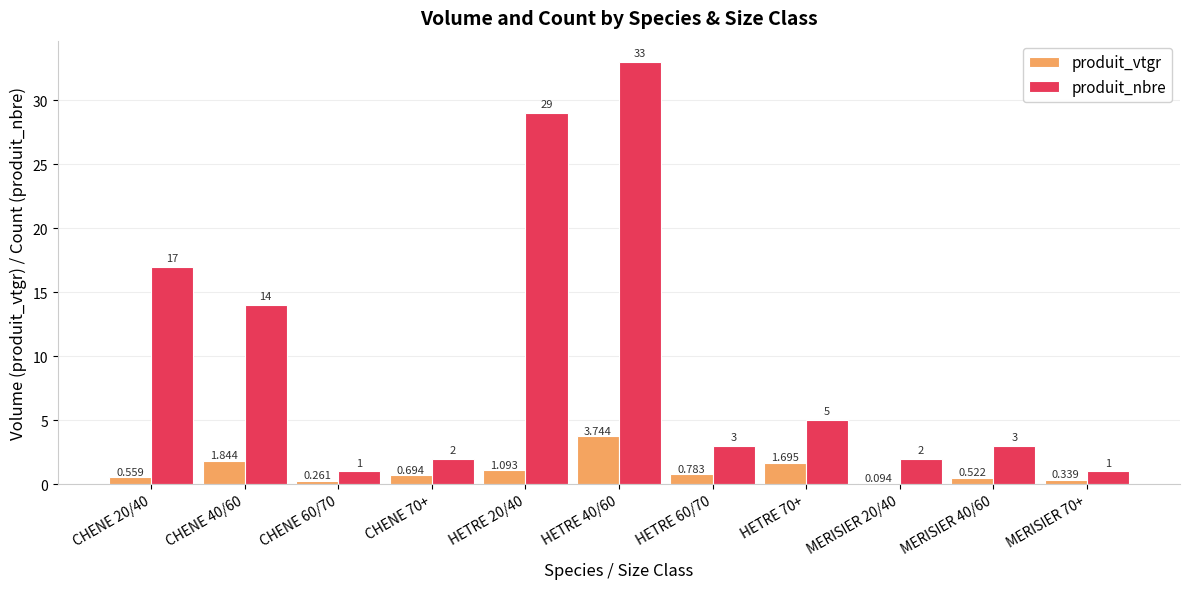

Which series has the largest range (max minus min)?

produit_nbre